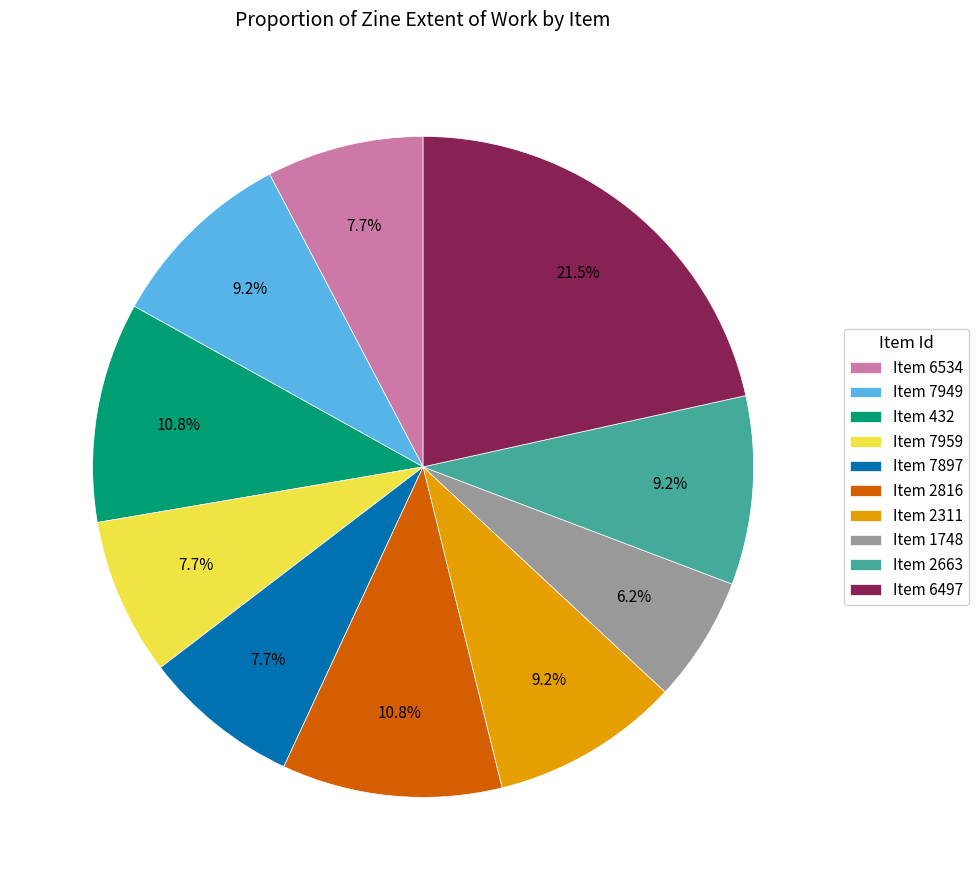

Which slice is the largest?

Item 6497